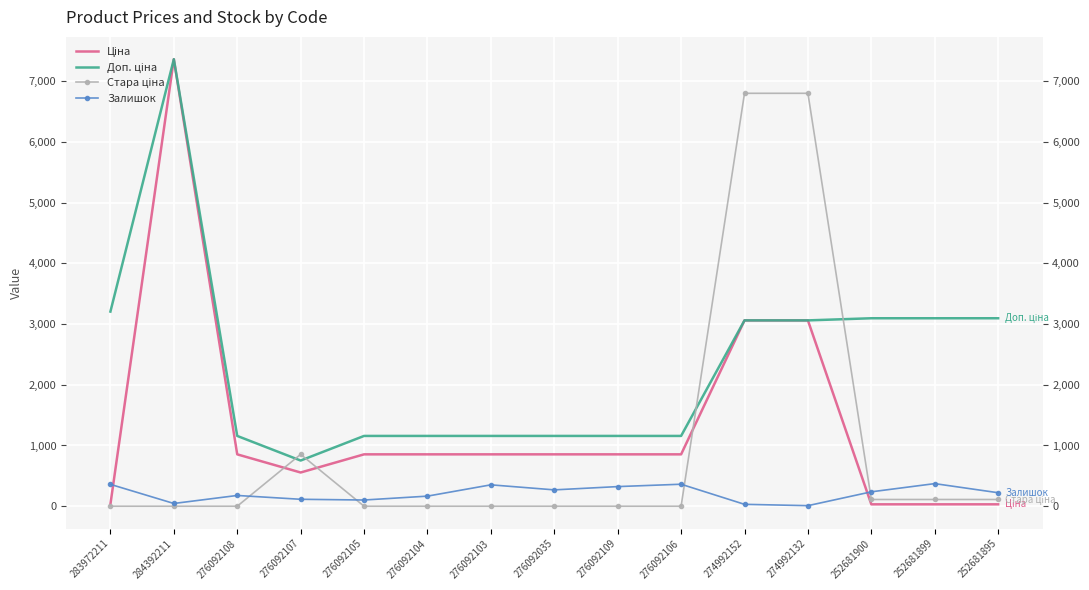

At which label does Доп. ціна reach its peak?

284392211